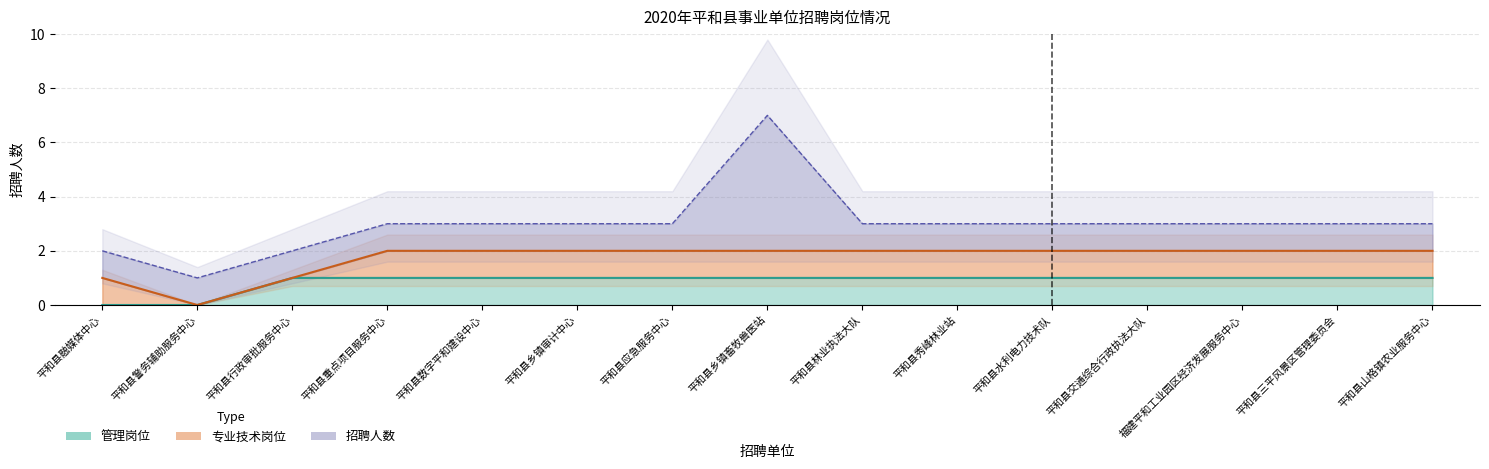

What is the difference between the second highest and second lowest values in the 管理岗位 series?

1